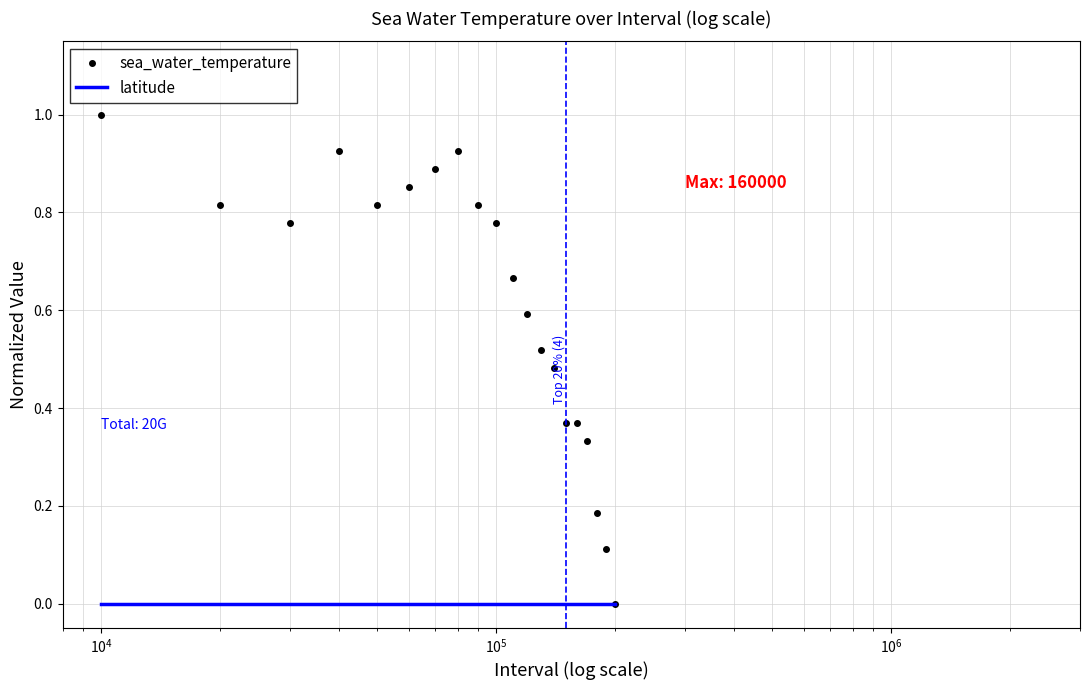

Which series has the largest total across all categories?

sea_water_temperature